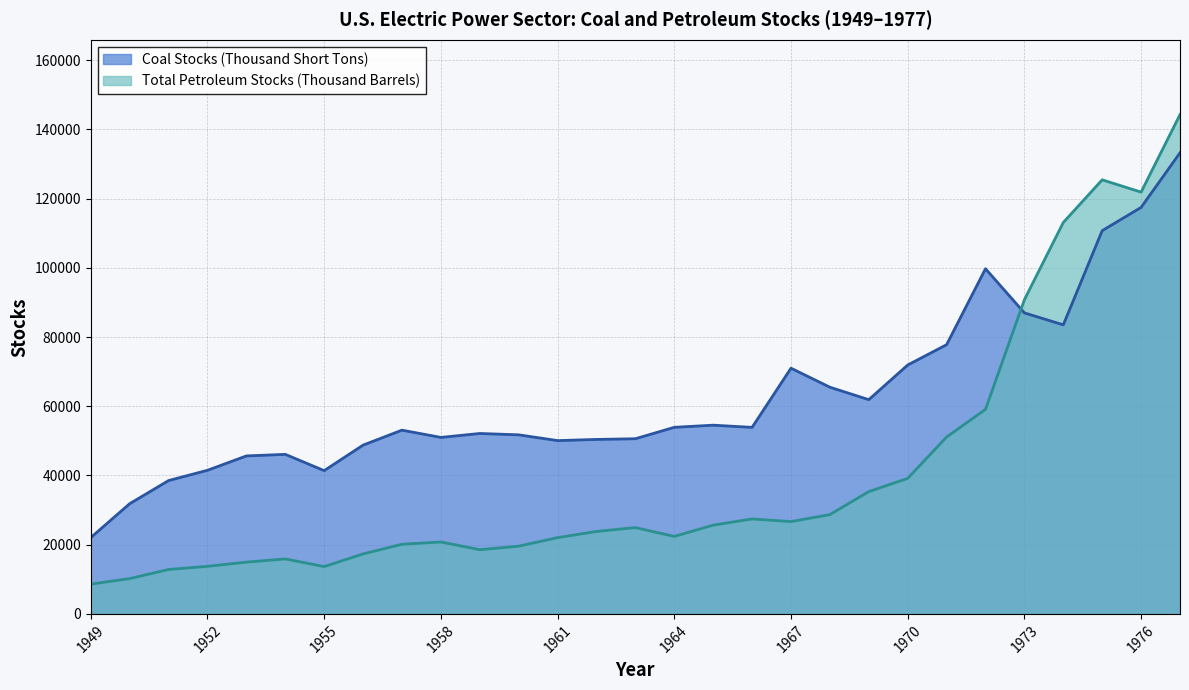

What are all the series names shown in the legend?

Coal Stocks (Thousand Short Tons), Total Petroleum Stocks (Thousand Barrels)